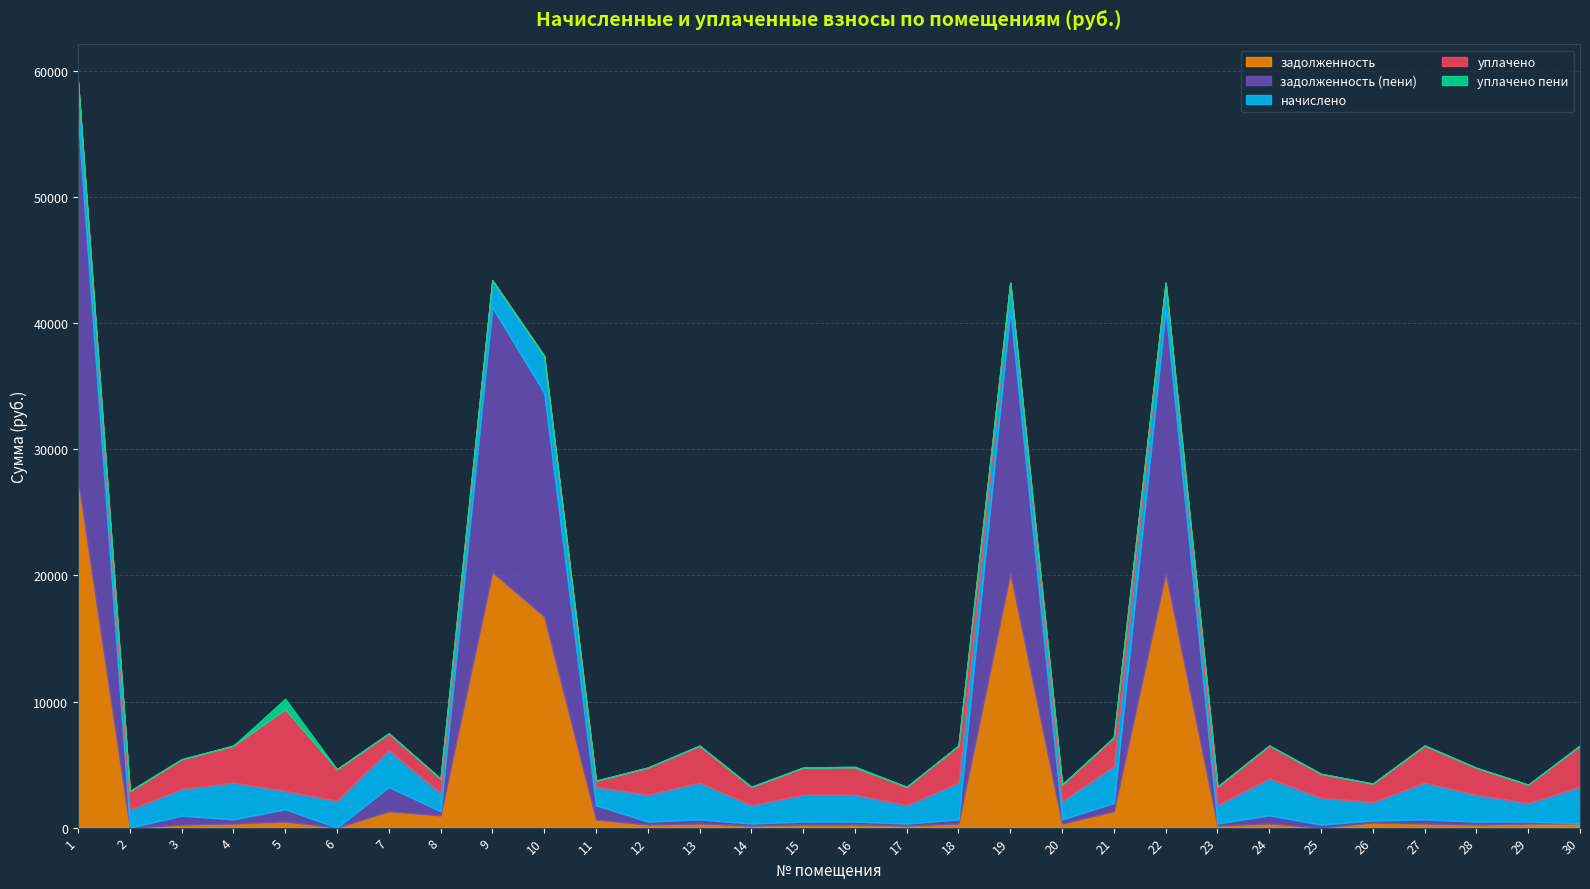

True or false: начислено and уплачено пени intersect in this chart.

False